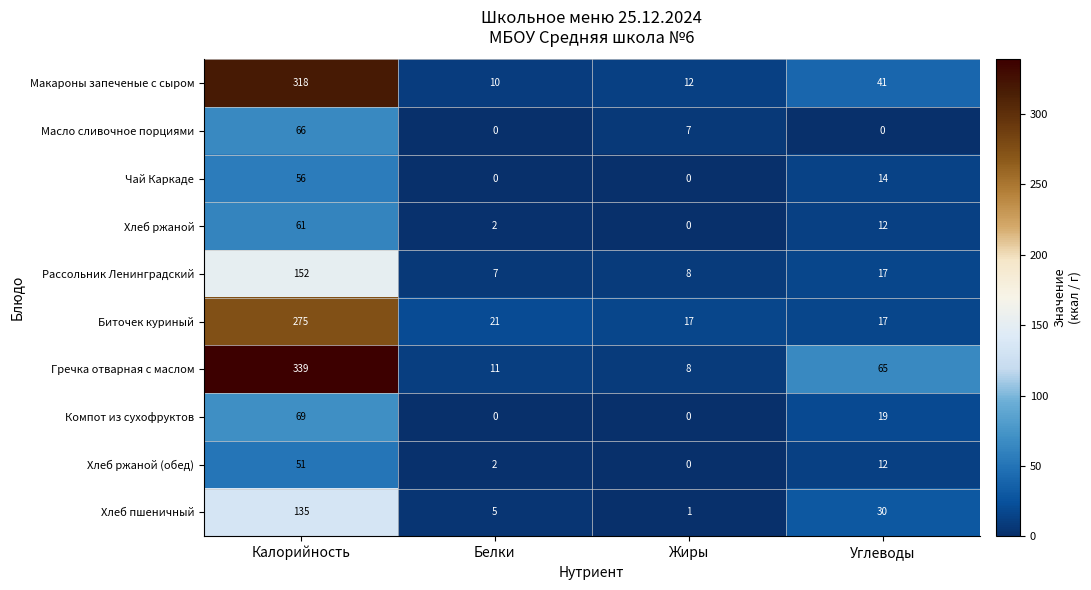

What is the difference between the highest and lowest values at Углеводы?

65